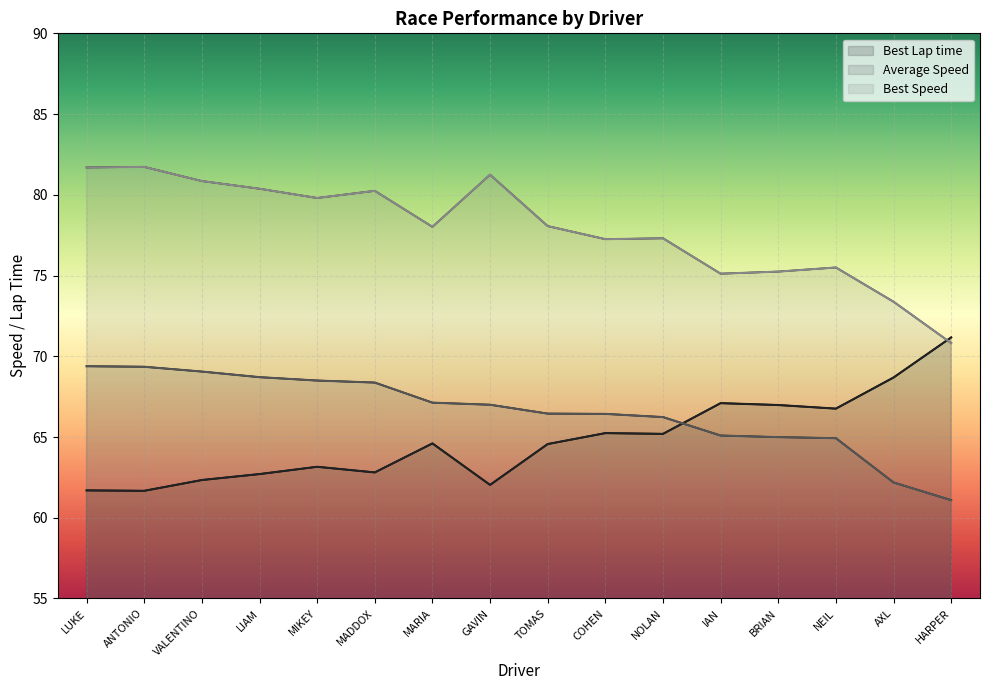

Is the value of Average Speed at COHEN greater than the value of Best Lap time at IAN?

No